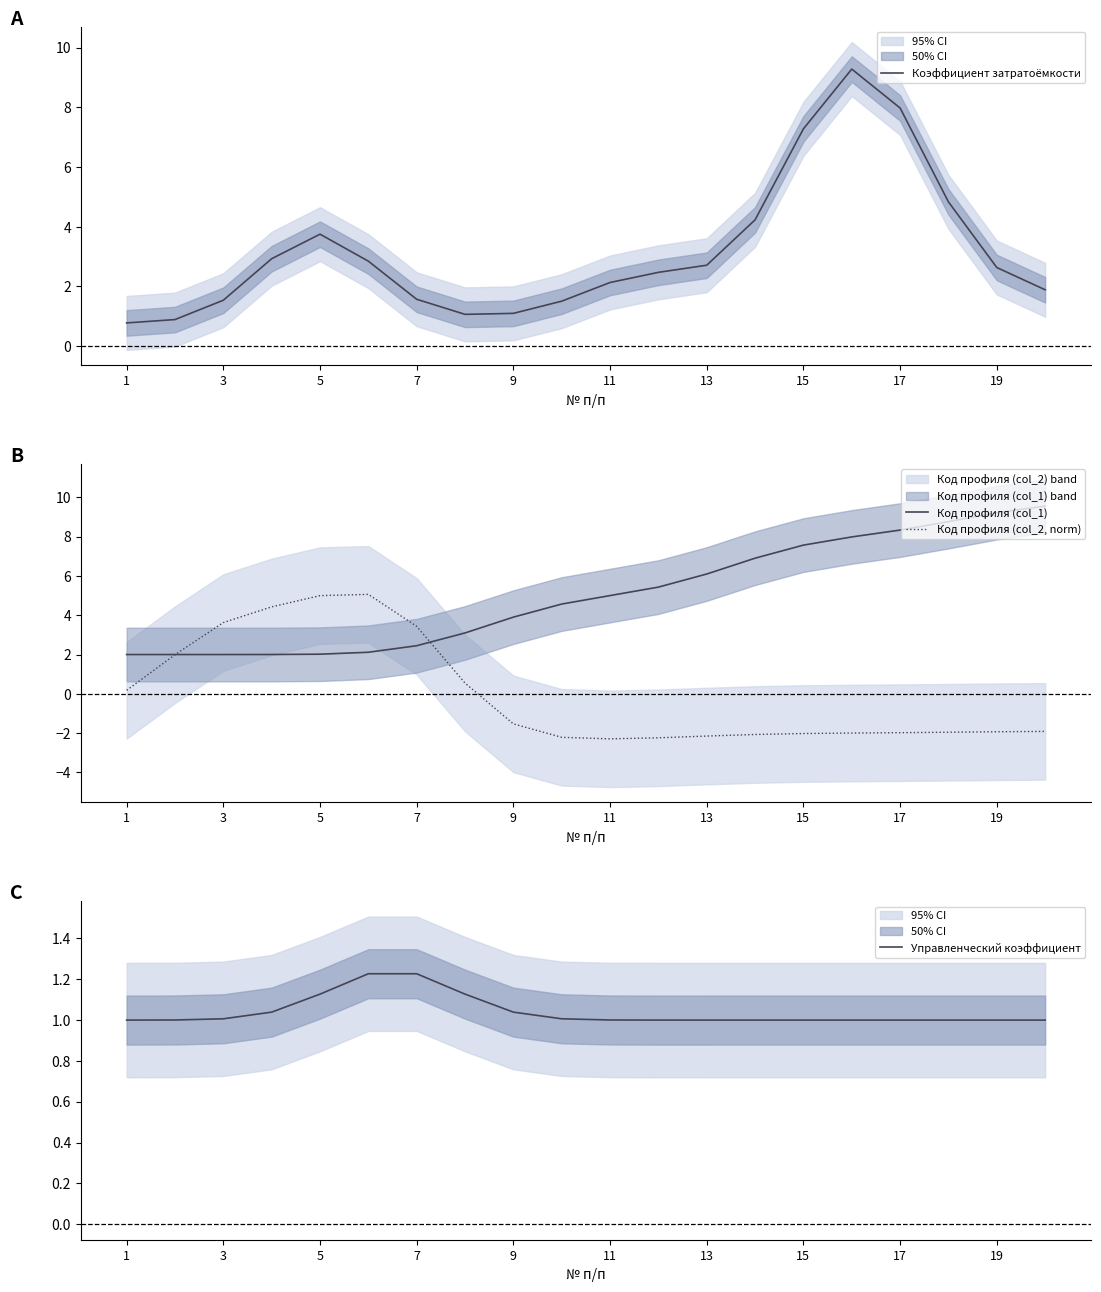

How many lines are shown in the chart?

4